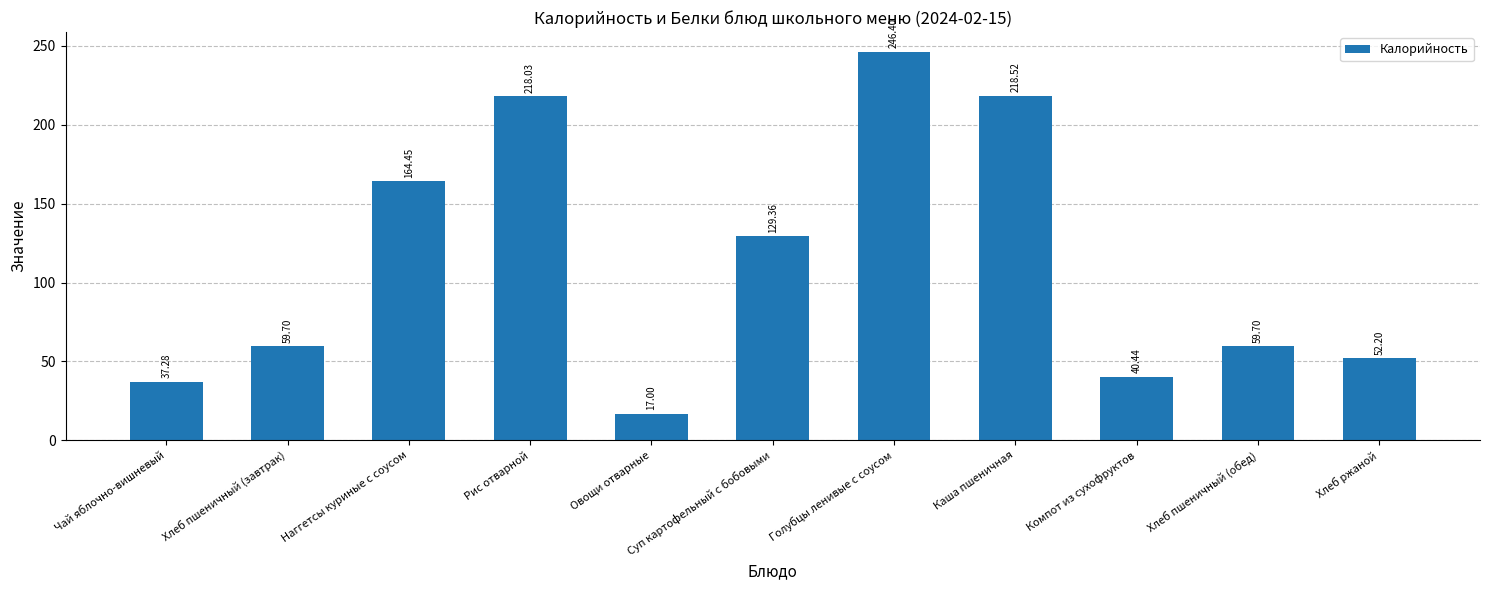

What is the label of the 9th bar from the right?

Наггетсы куриные с соусом